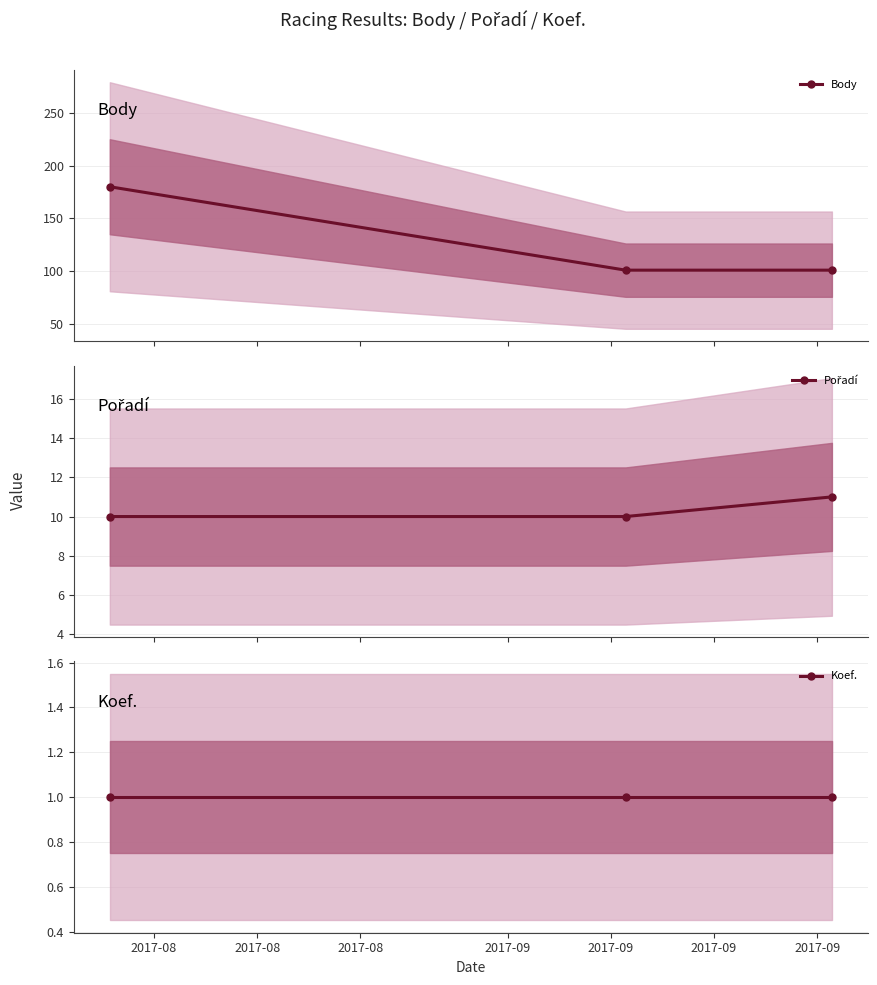

What is the value of the Body point at the 3rd from the left?

101